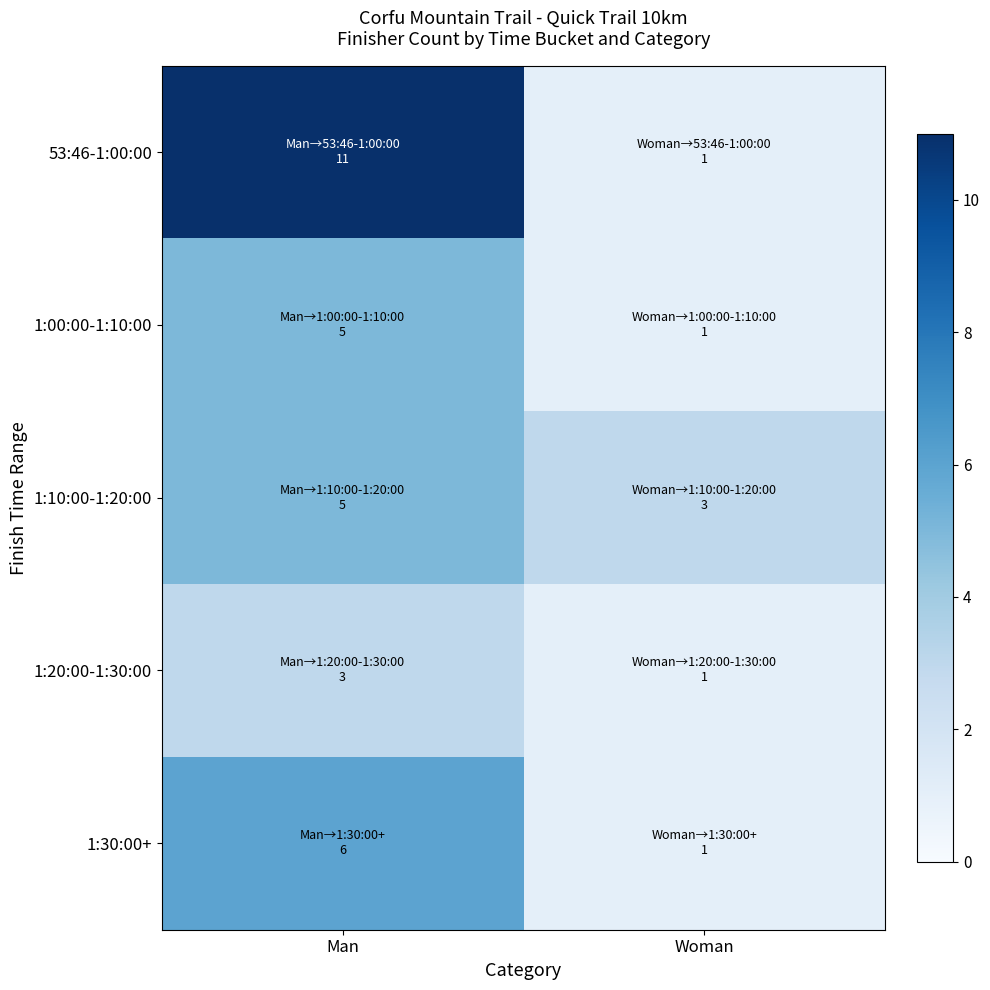

Reading left to right, transcribe all the data shown in this chart.

53:46-1:00:00: Man=11	Woman=1
1:00:00-1:10:00: Man=5	Woman=1
1:10:00-1:20:00: Man=5	Woman=3
1:20:00-1:30:00: Man=3	Woman=1
1:30:00+: Man=6	Woman=1